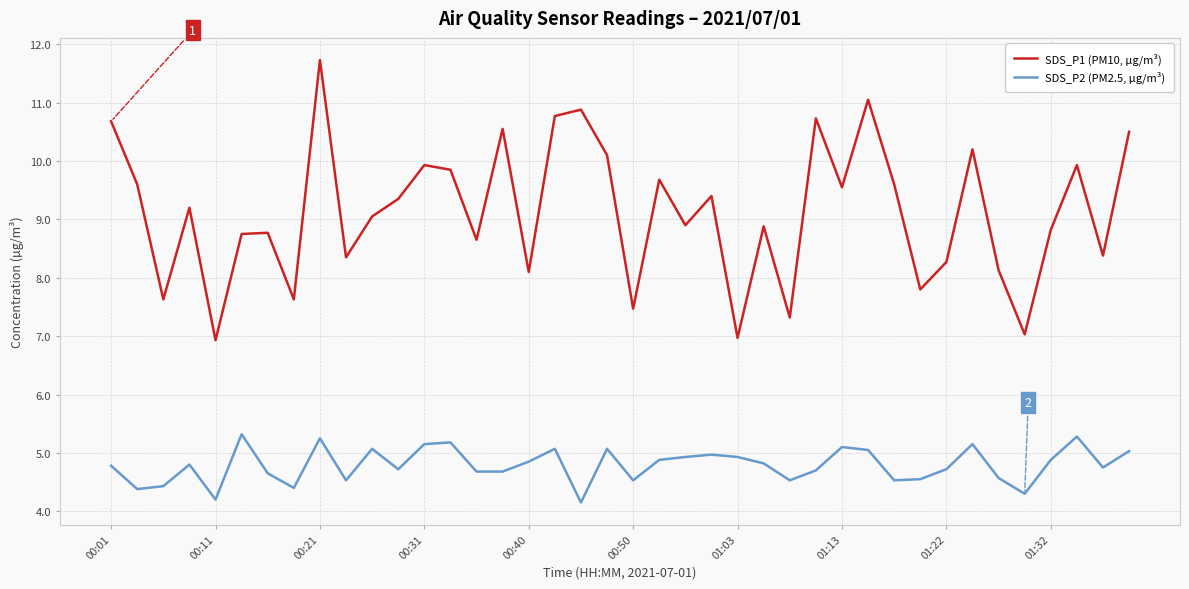

What is the lowest value of the SDS_P2 (PM2.5, µg/m³) series?

4.2